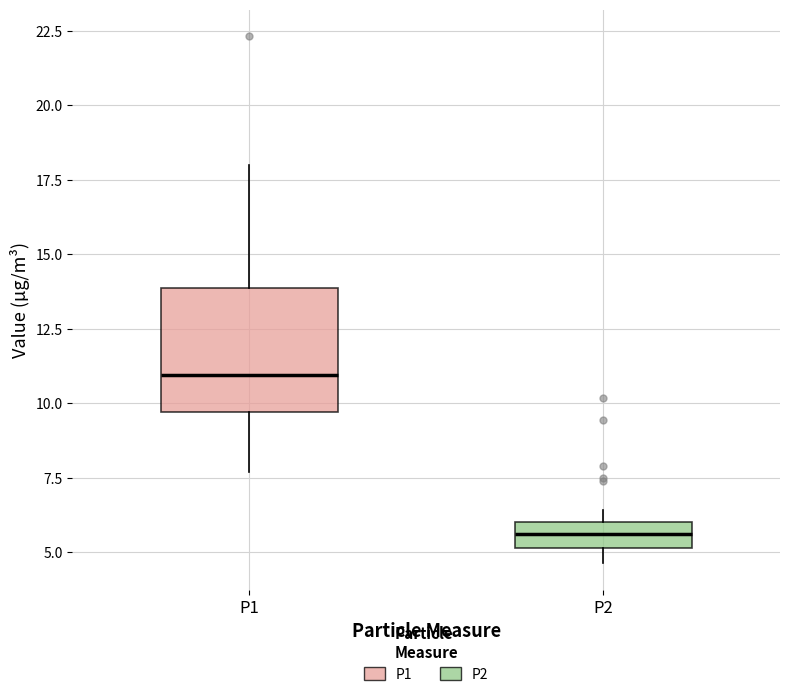

Which box has the lowest median line?

P2